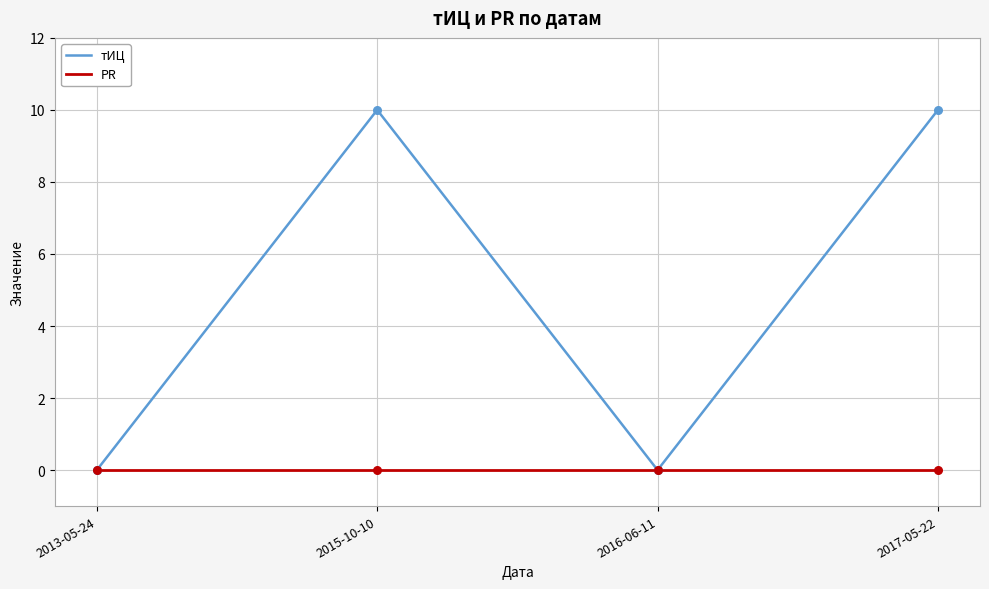

At how many categories does at least one series exceed 5?

2